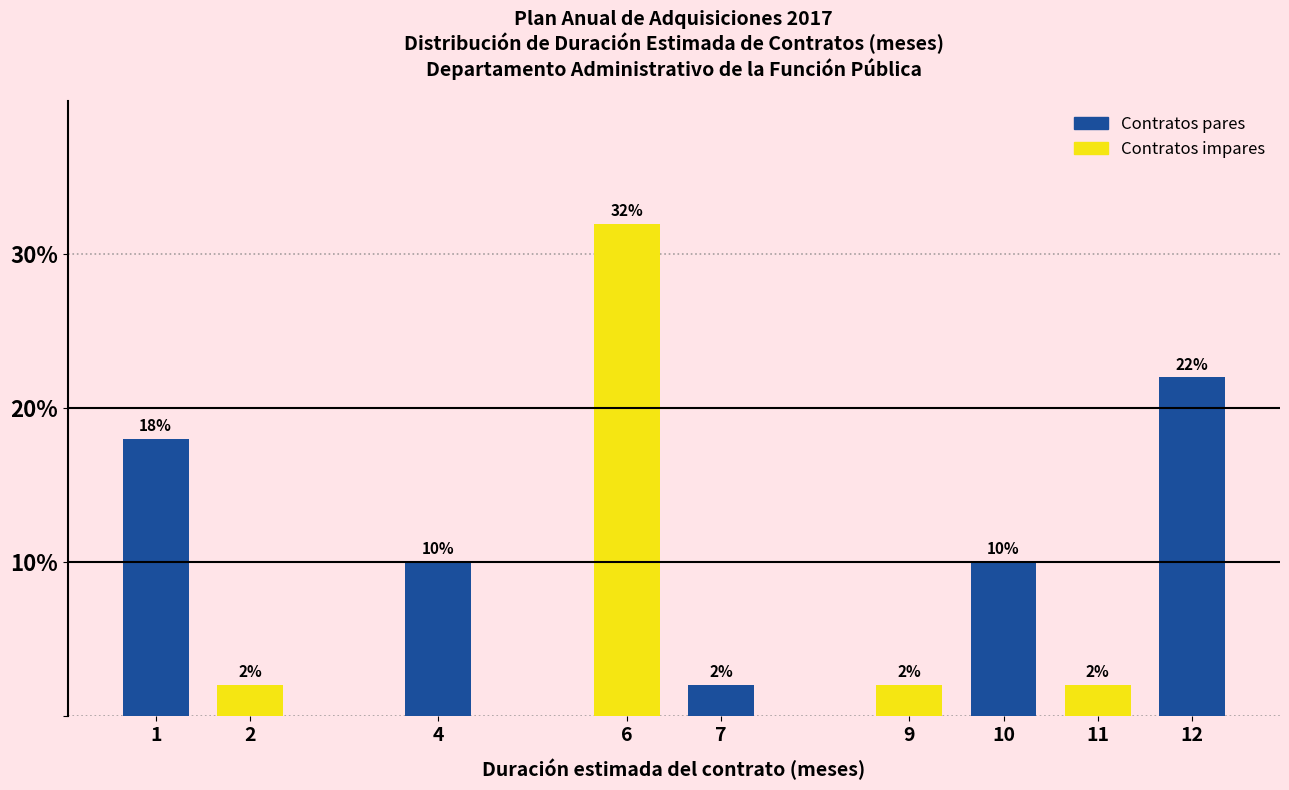

Reading right to left, list all the values displayed in this chart.

22	2	10	2	2	32	10	2	18